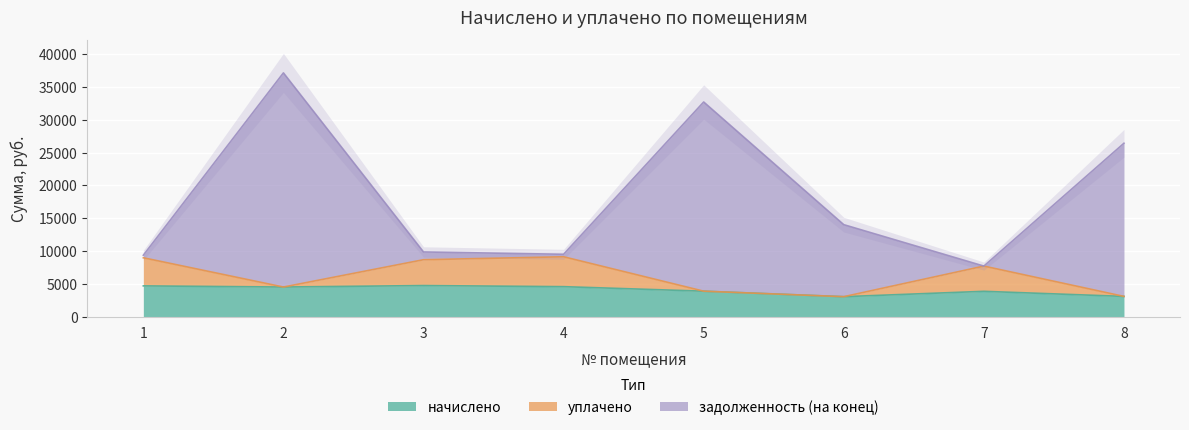

At which label does задолженность (на конец) reach its minimum?

7